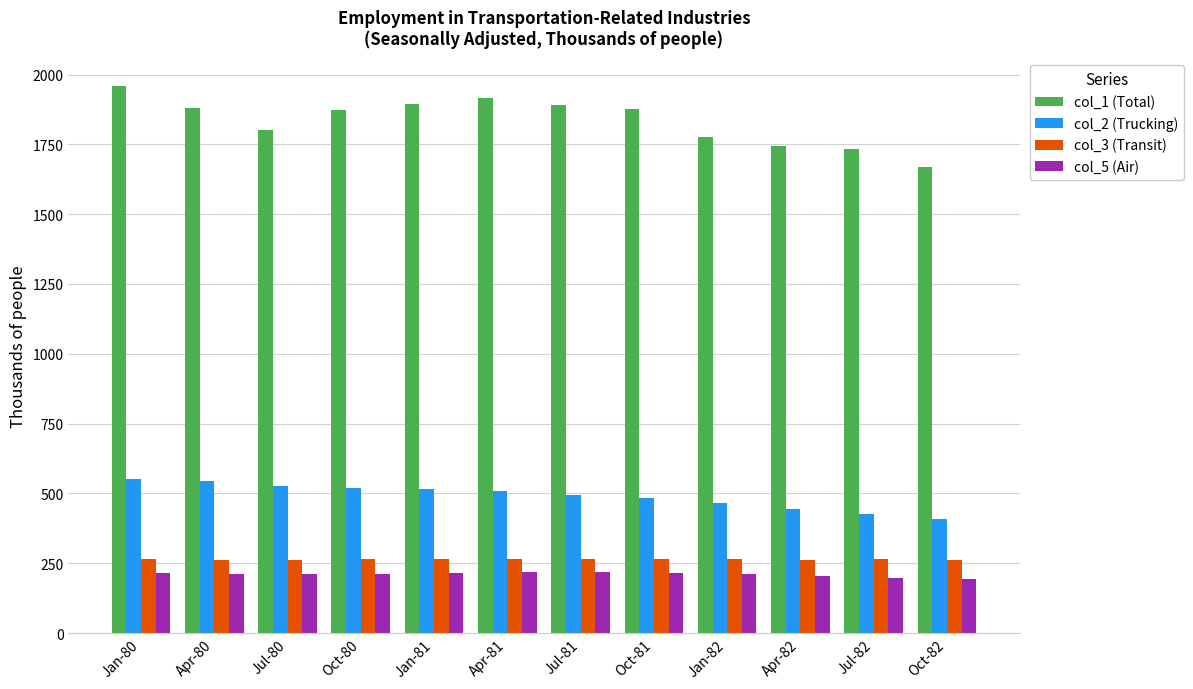

The value of col_5 (Air) at Jan-82 is 352. True or false?

False